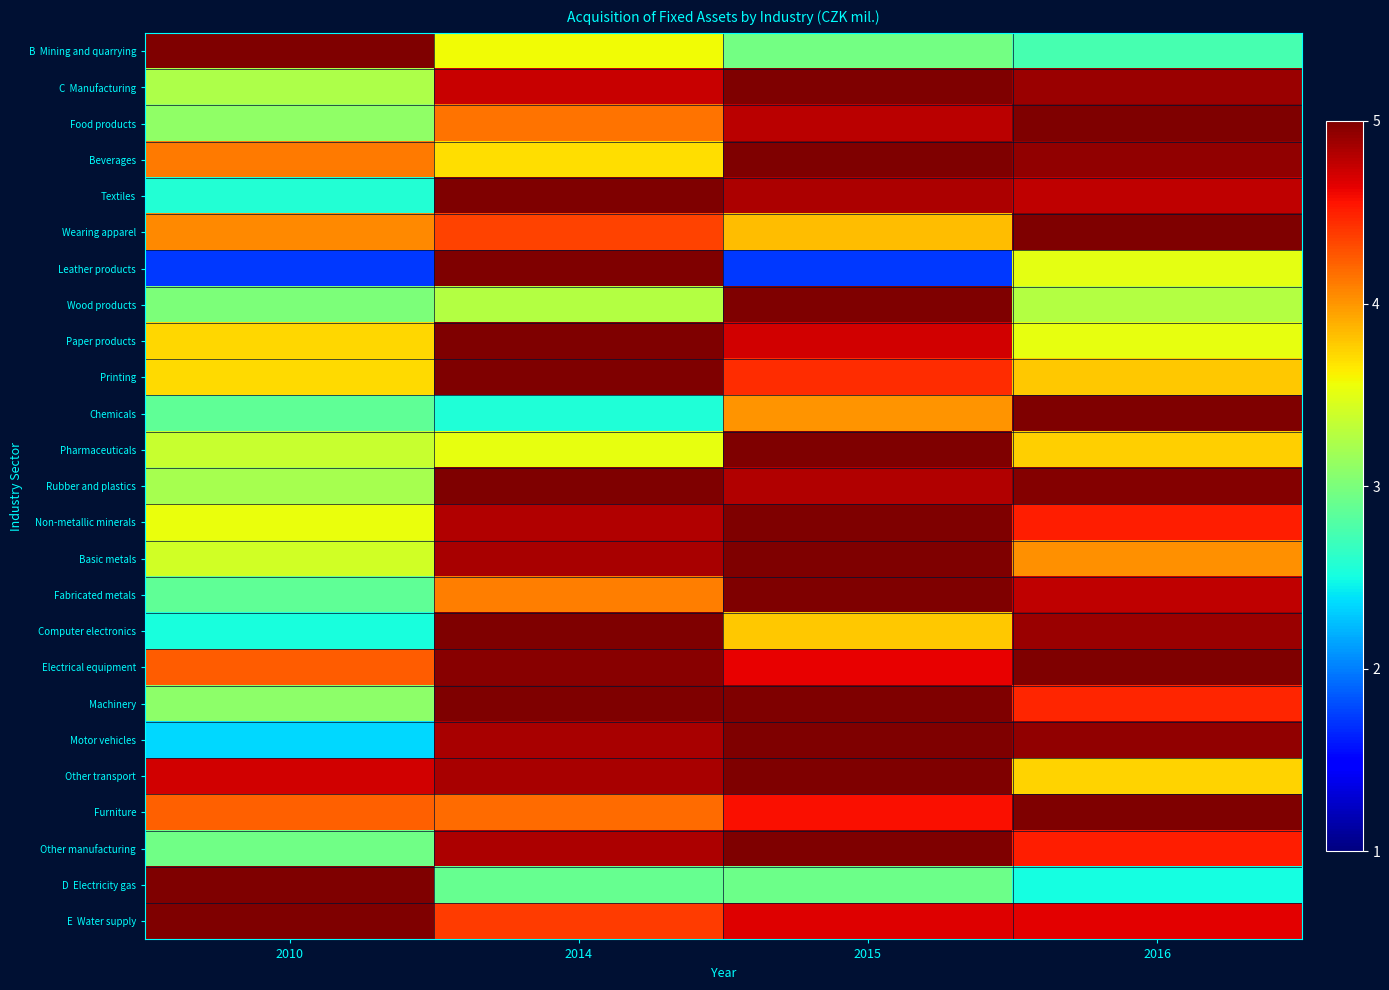

At which category is the sum across all series the highest?

2015